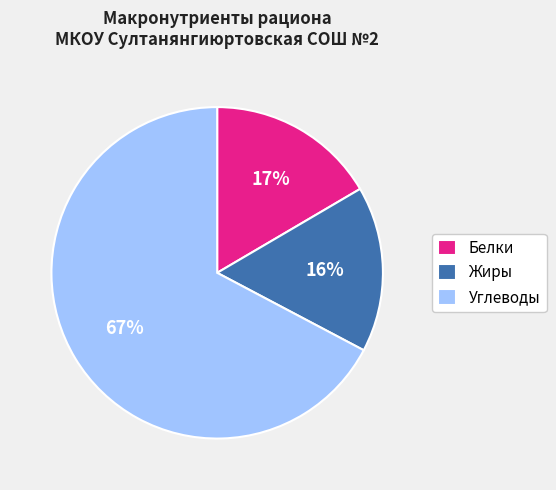

To the nearest percent, what is the difference between the largest and smallest slice percentages?

51%